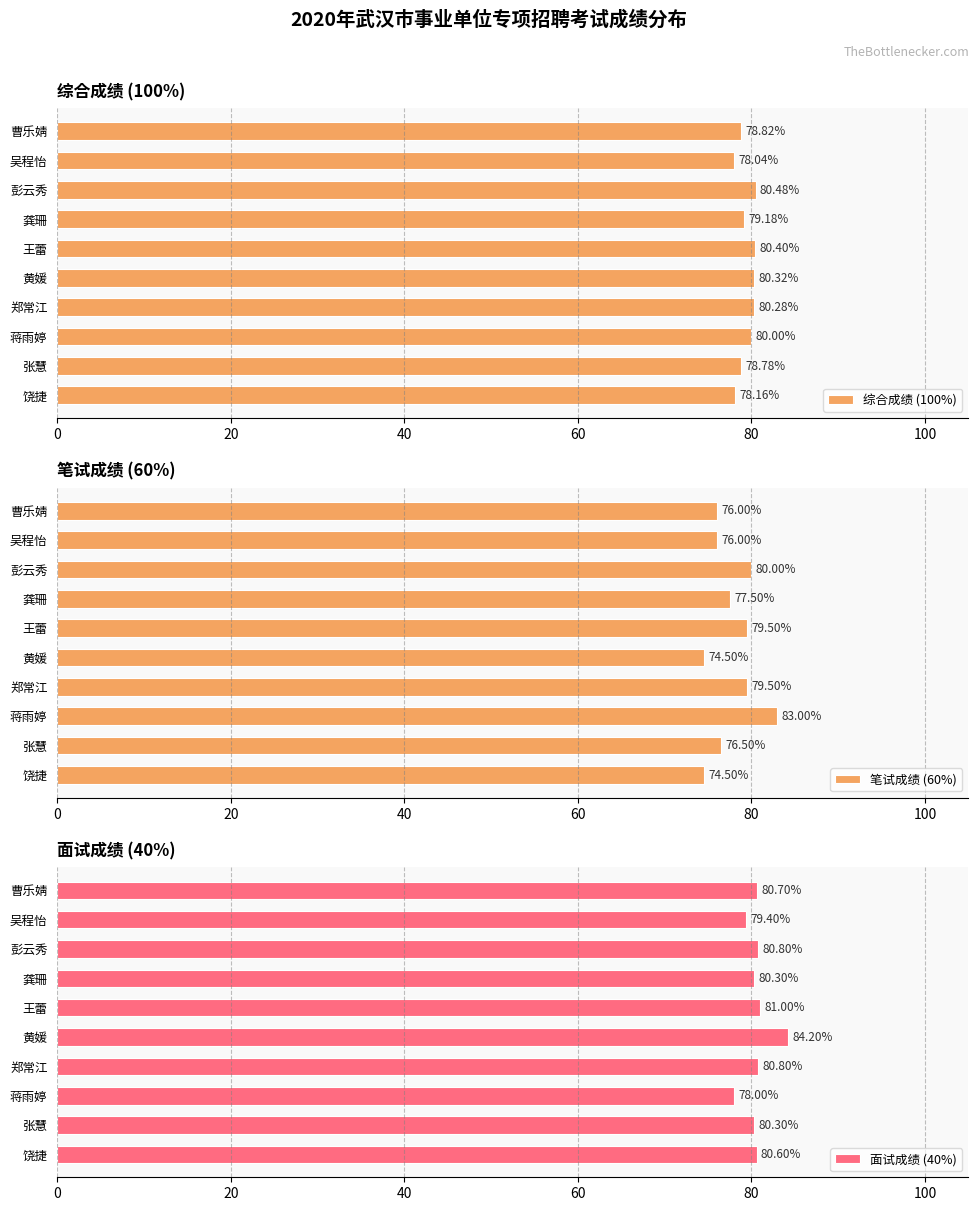

List the series in order of their peak value, lowest first.

综合成绩 (100%), 笔试成绩 (60%), 面试成绩 (40%)